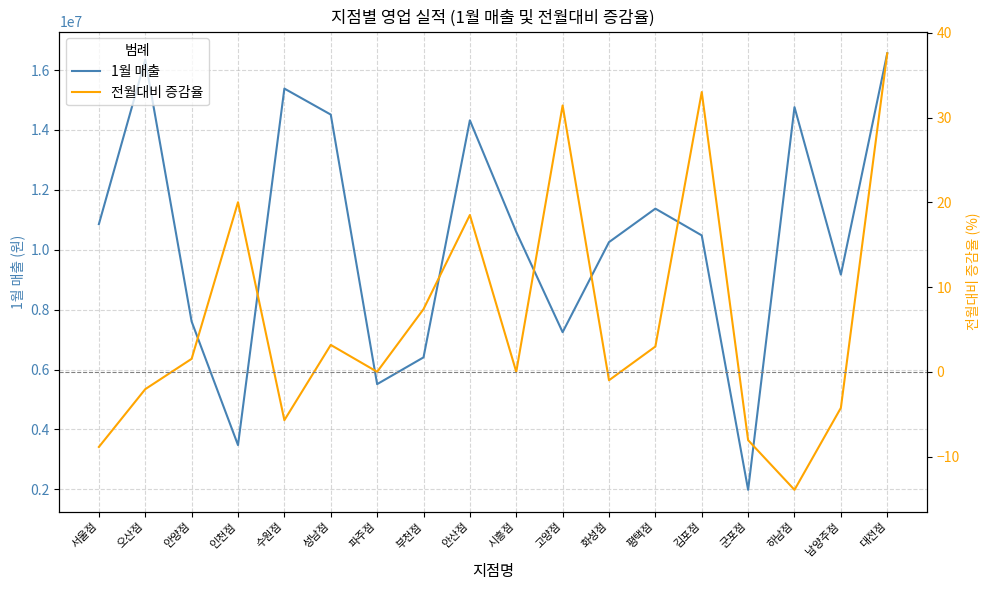

List the series in order of their peak value, highest first.

1월 매출, 전월대비 증감율